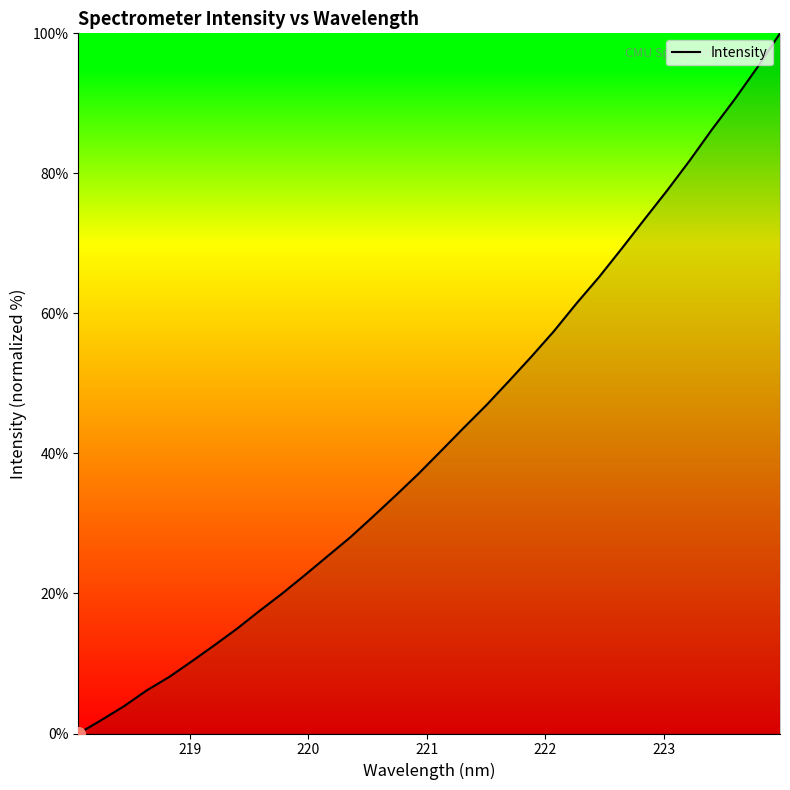

What is the difference between the second highest and second lowest values?

93.3